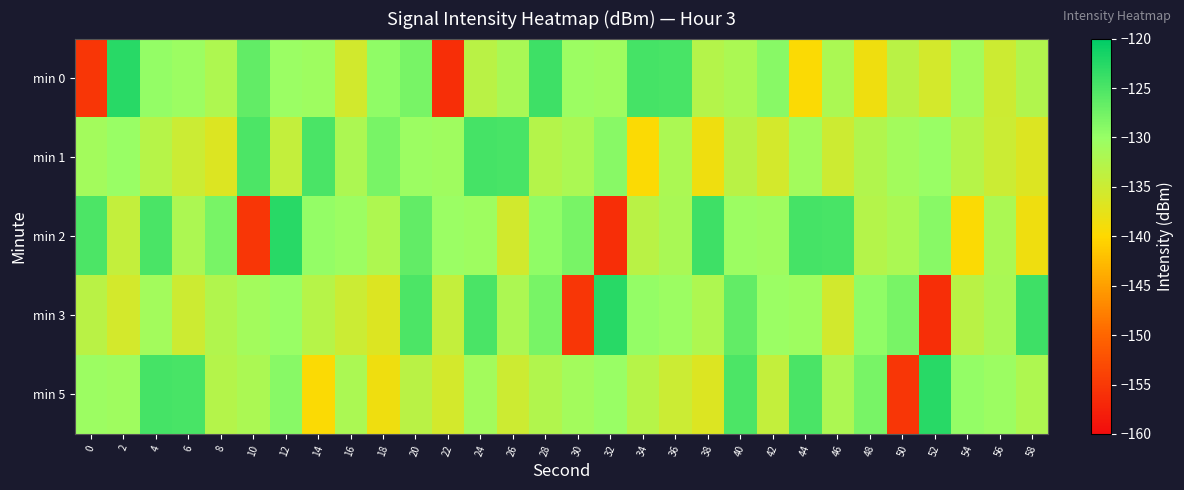

Which series changed the most between 4 and 42?

min 5